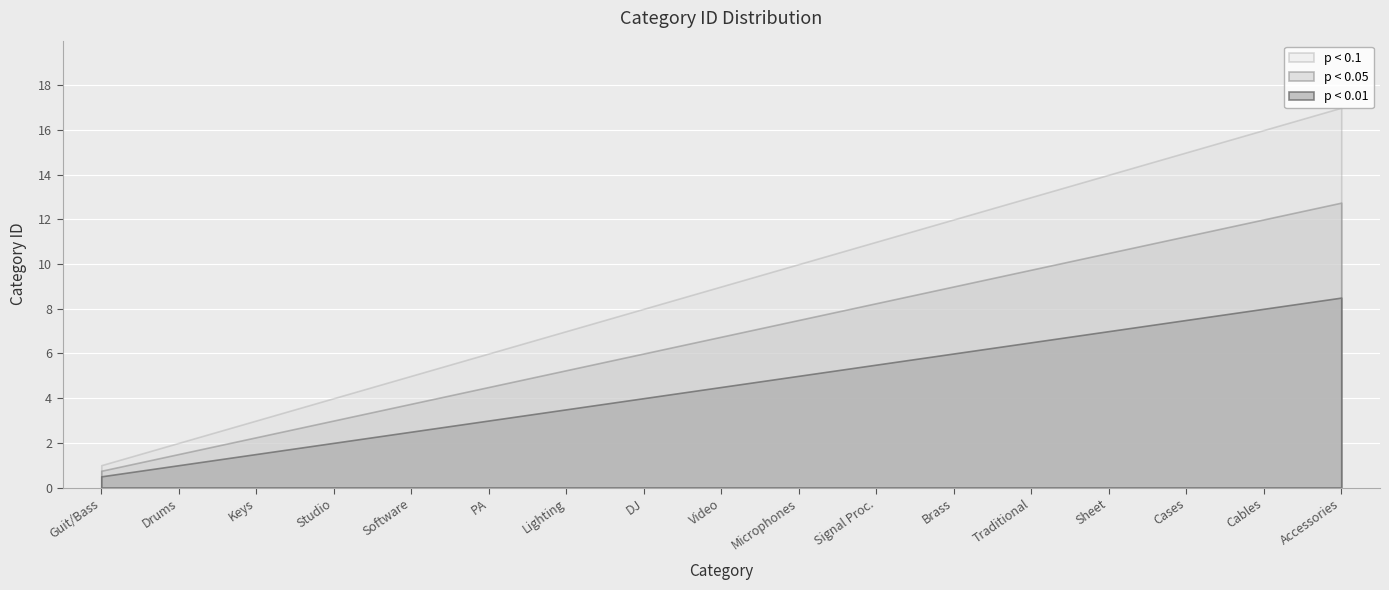

What is the label of the 10th point from the right?

DJ